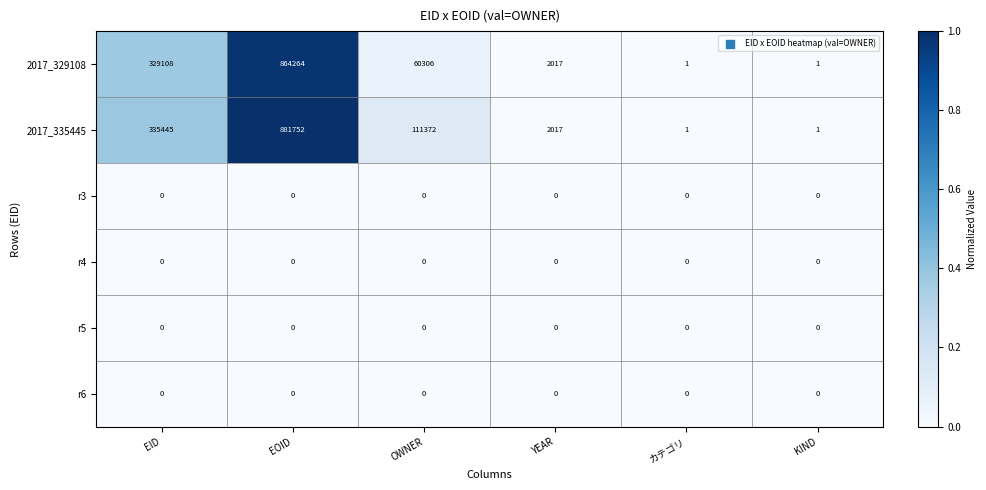

What is the difference between the second highest and minimum values in the 2017_329108 series?

329107